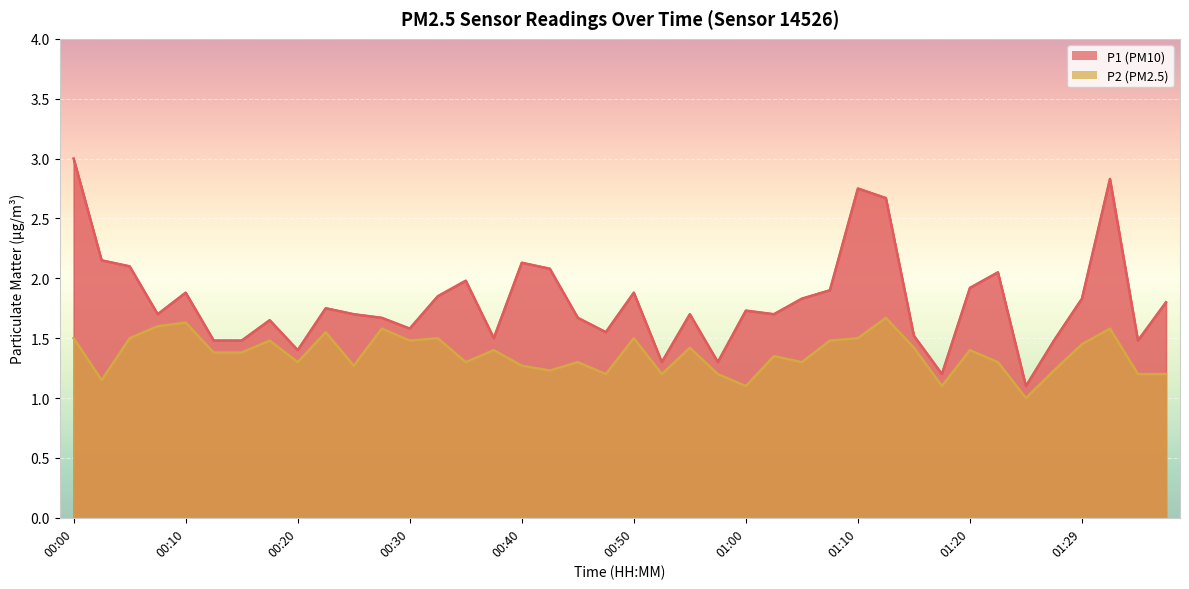

What is the value of the P1 point at the 13th from the left?

1.6